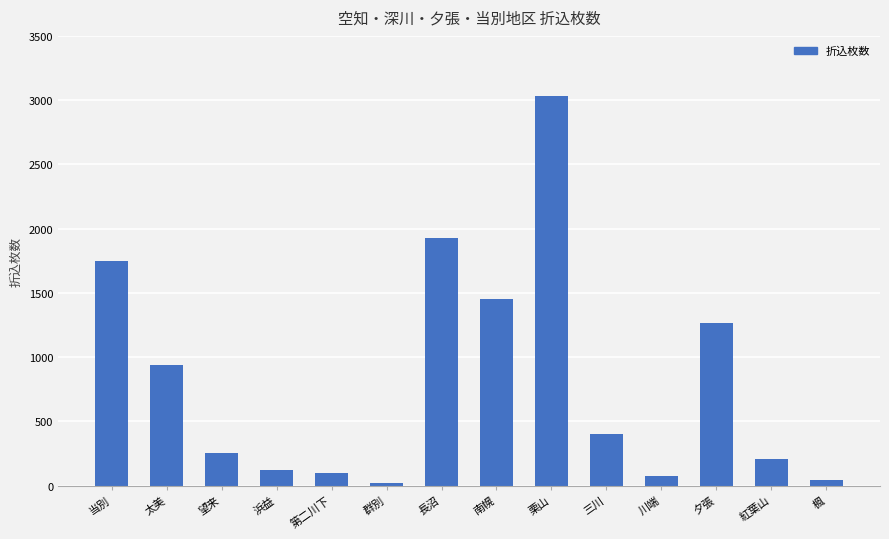

Is it true that the value at 南幌 is 1455?

True